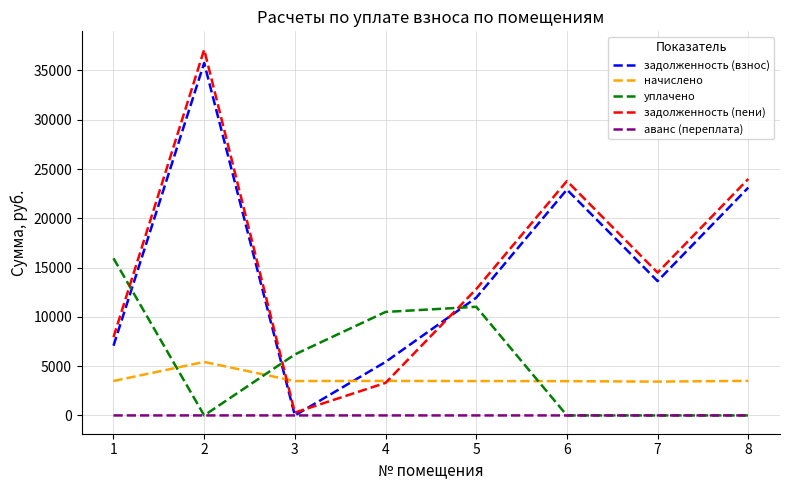

The задолженность (взнос) series shows 22914.5 at 6. True or false?

True